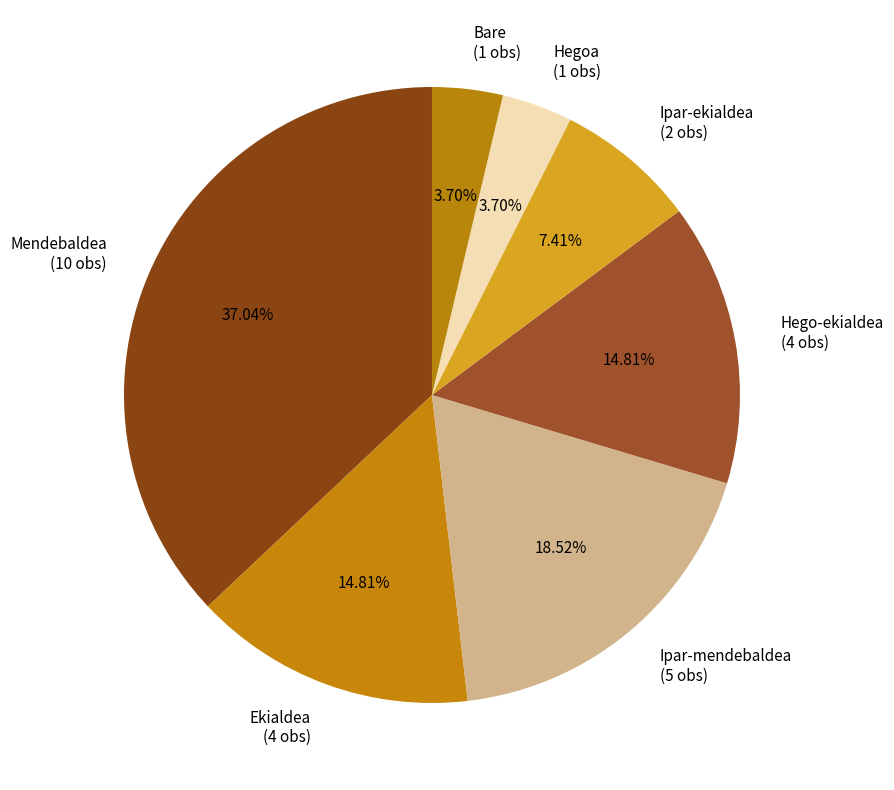

The Hego-ekialdea slice represents 26% of the pie. True or false?

False